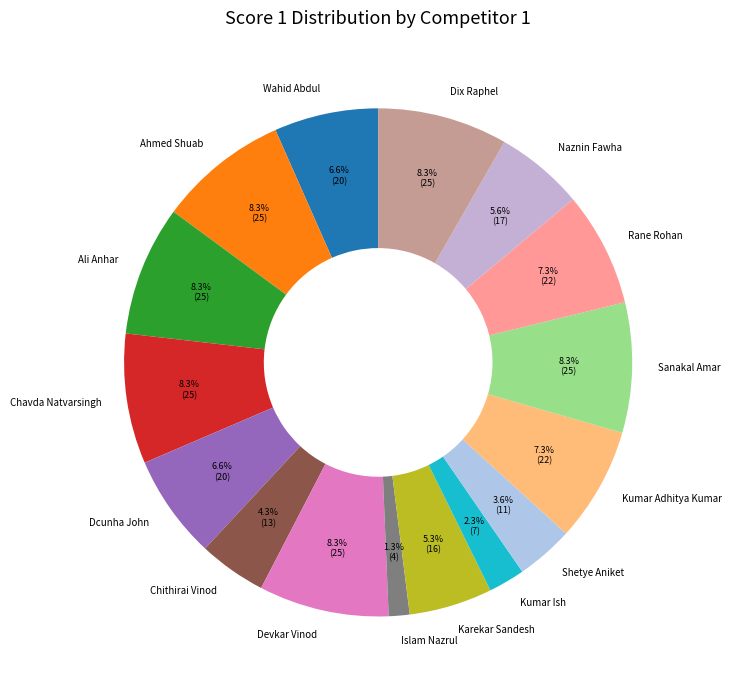

Is it true that Ahmed Shuab is 8% of the pie?

True